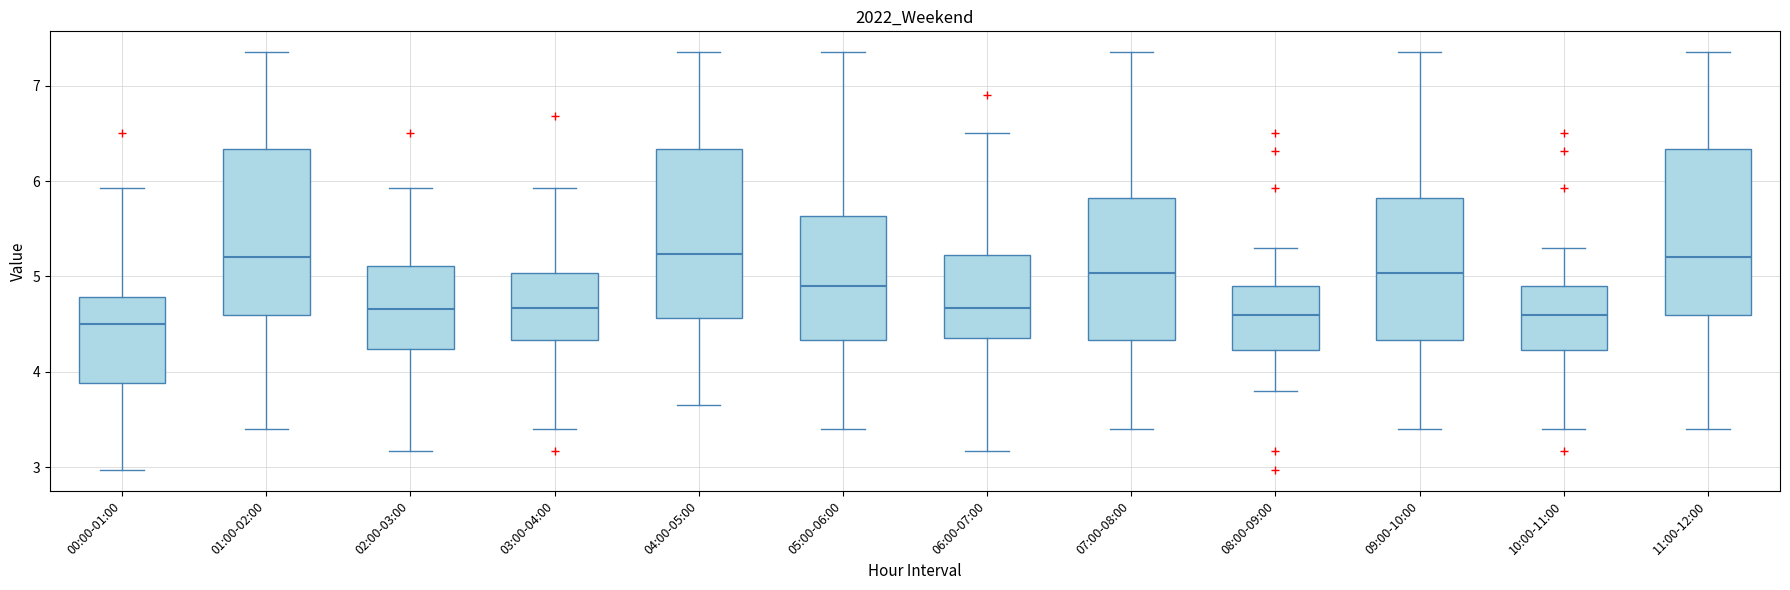

Reading left to right, read every box against the y-axis: the position of its median line, the range the box covers, and the ends of its whiskers. The values are not printed on the chart, so give them approximately, as read against the axis.

00:00-01:00: median 4.5, box 3.9 to 4.8, whiskers 3.0 to 5.9
01:00-02:00: median 5.2, box 4.6 to 6.3, whiskers 3.4 to 7.4
02:00-03:00: median 4.7, box 4.2 to 5.1, whiskers 3.2 to 5.9
03:00-04:00: median 4.7, box 4.3 to 5.0, whiskers 3.4 to 5.9
04:00-05:00: median 5.2, box 4.6 to 6.3, whiskers 3.7 to 7.4
05:00-06:00: median 4.9, box 4.3 to 5.6, whiskers 3.4 to 7.4
06:00-07:00: median 4.7, box 4.4 to 5.2, whiskers 3.2 to 6.5
07:00-08:00: median 5.0, box 4.3 to 5.8, whiskers 3.4 to 7.4
08:00-09:00: median 4.6, box 4.2 to 4.9, whiskers 3.8 to 5.3
09:00-10:00: median 5.0, box 4.3 to 5.8, whiskers 3.4 to 7.4
10:00-11:00: median 4.6, box 4.2 to 4.9, whiskers 3.4 to 5.3
11:00-12:00: median 5.2, box 4.6 to 6.3, whiskers 3.4 to 7.4